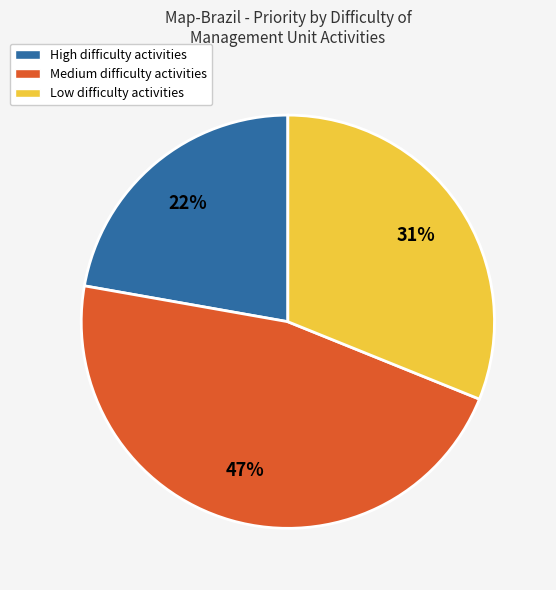

To the nearest percent, what is the difference between the Medium difficulty activities and Low difficulty activities slice percentages?

16%